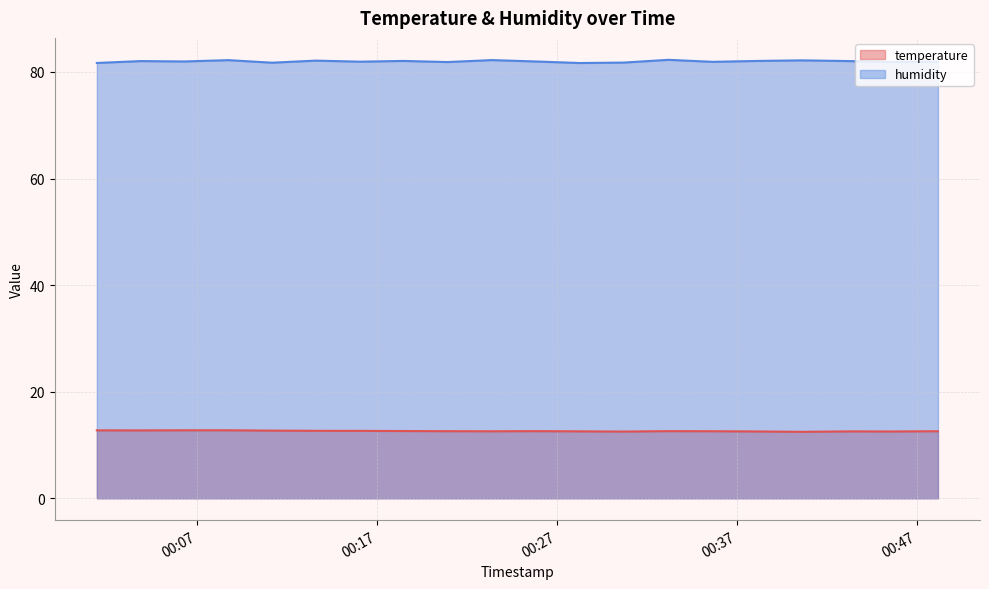

What is the label of the 11th point from the left?

2023-09-30T00:25:49